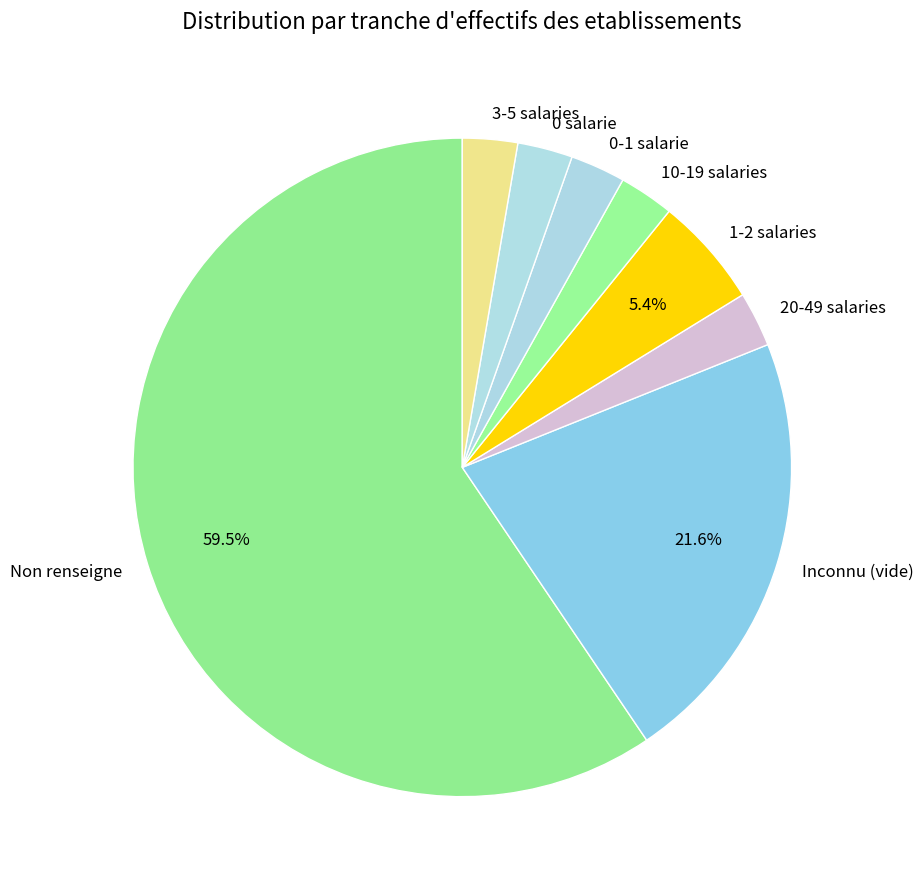

Which category has the biggest portion of the pie?

Non renseigne